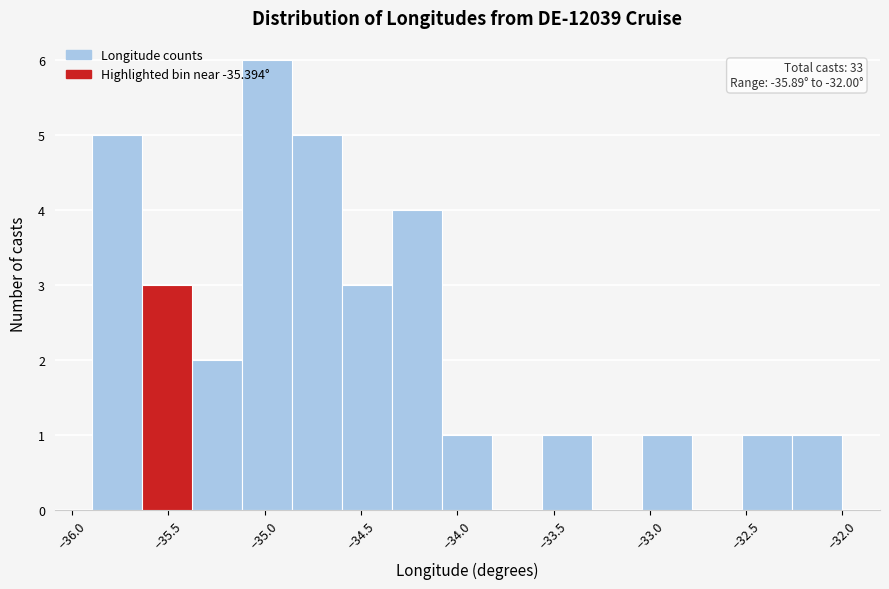

Over which range of the x-axis is the bar tallest?

-35.10 to -34.85